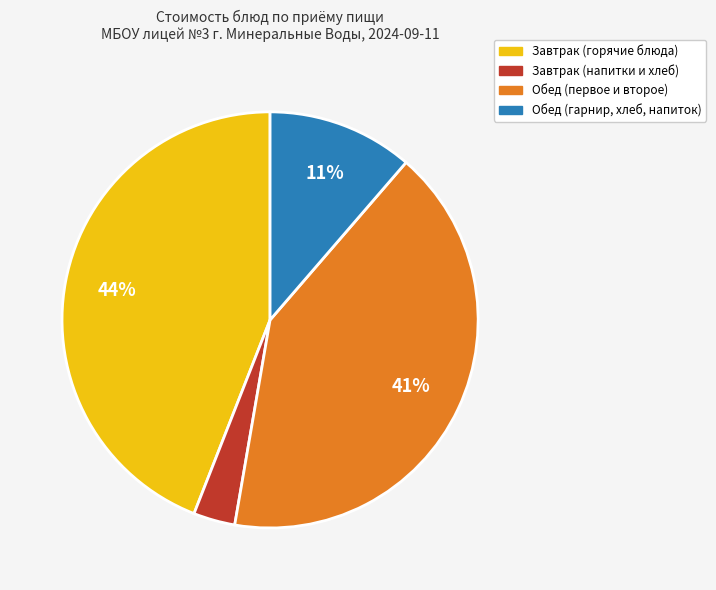

To the nearest percent, what is the average slice percentage?

25%